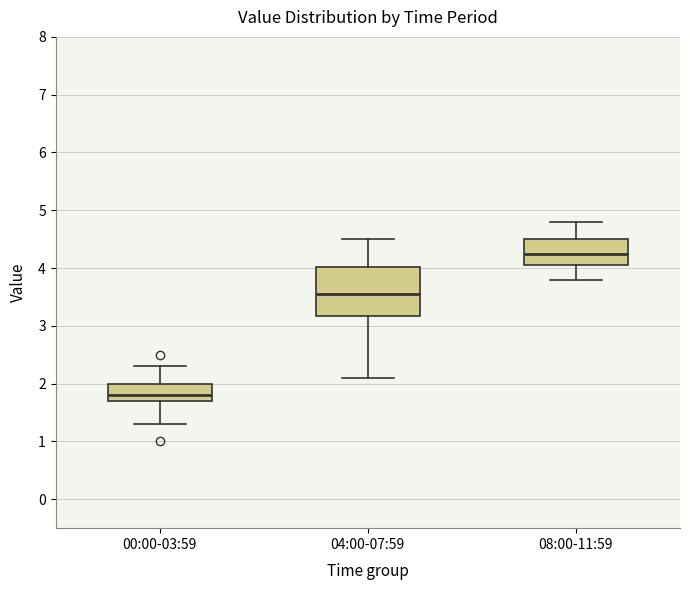

Reading left to right, read every box against the y-axis: the position of its median line, the range the box covers, and the ends of its whiskers. The values are not printed on the chart, so give them approximately, as read against the axis.

00:00-03:59: median 1.8, box 1.7 to 2.0, whiskers 1.3 to 2.3
04:00-07:59: median 3.6, box 3.2 to 4.0, whiskers 2.1 to 4.5
08:00-11:59: median 4.3, box 4.1 to 4.5, whiskers 3.8 to 4.8